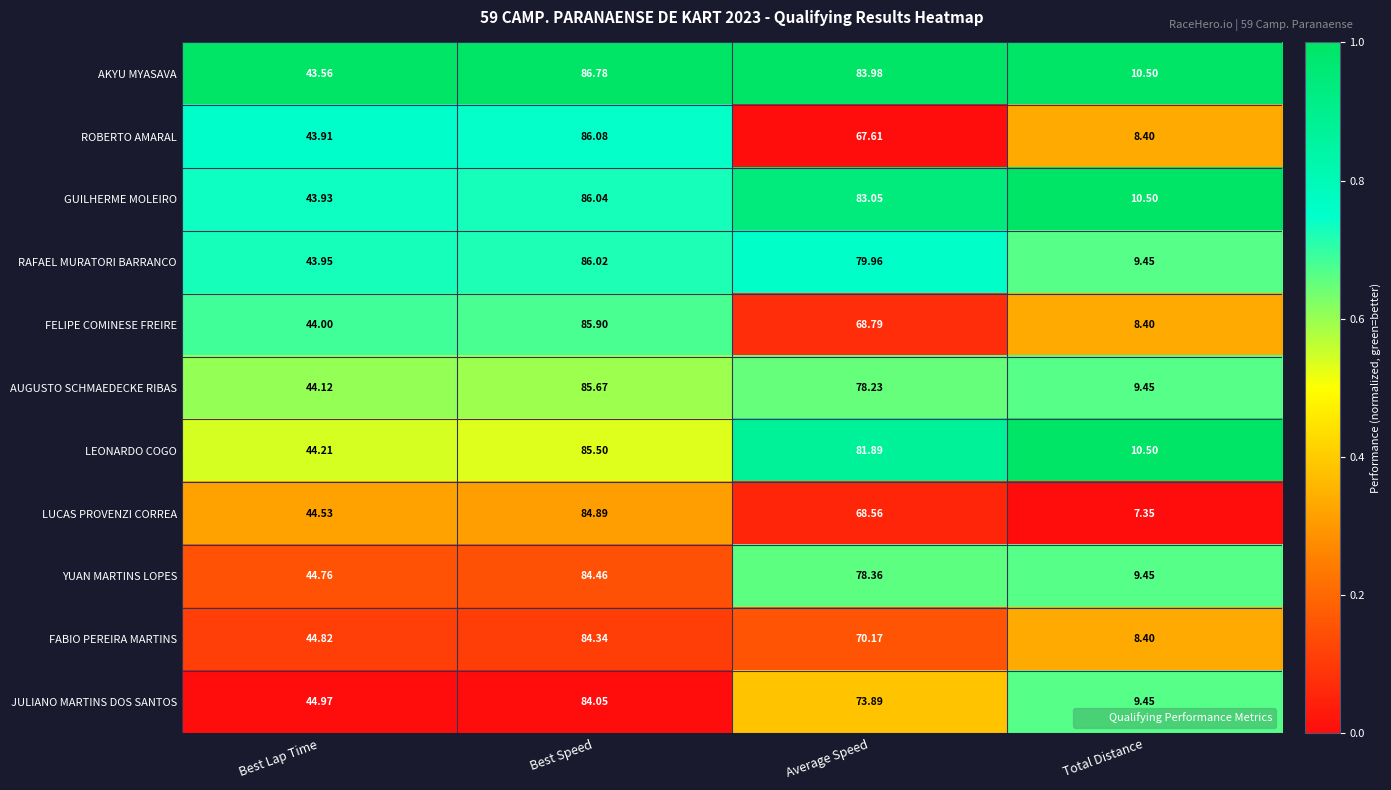

Which series has the largest total across all categories?

AKYU MYASAVA